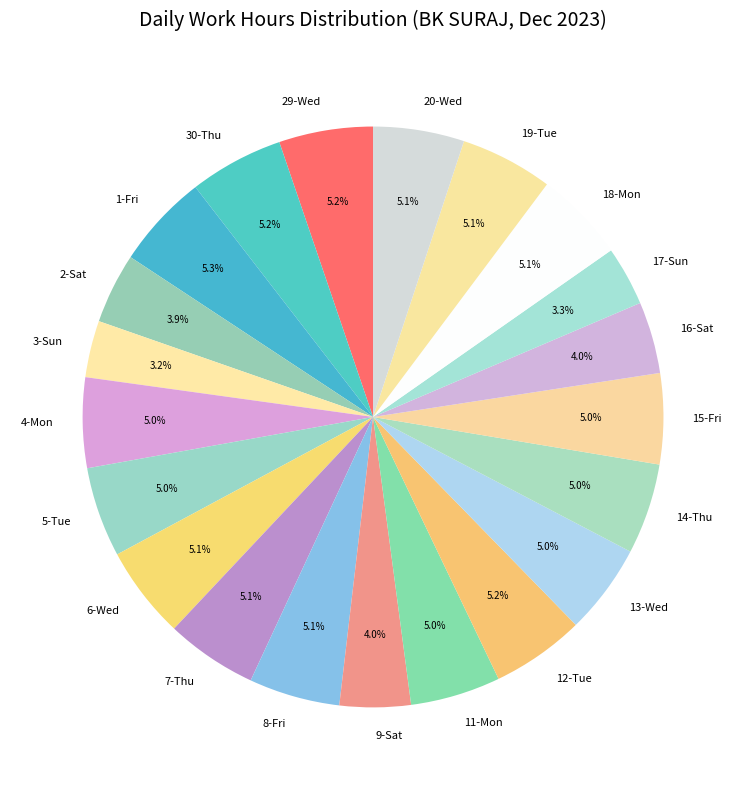

Approximately how many times larger is the value at 2-Sat compared to 16-Sat?

1.0